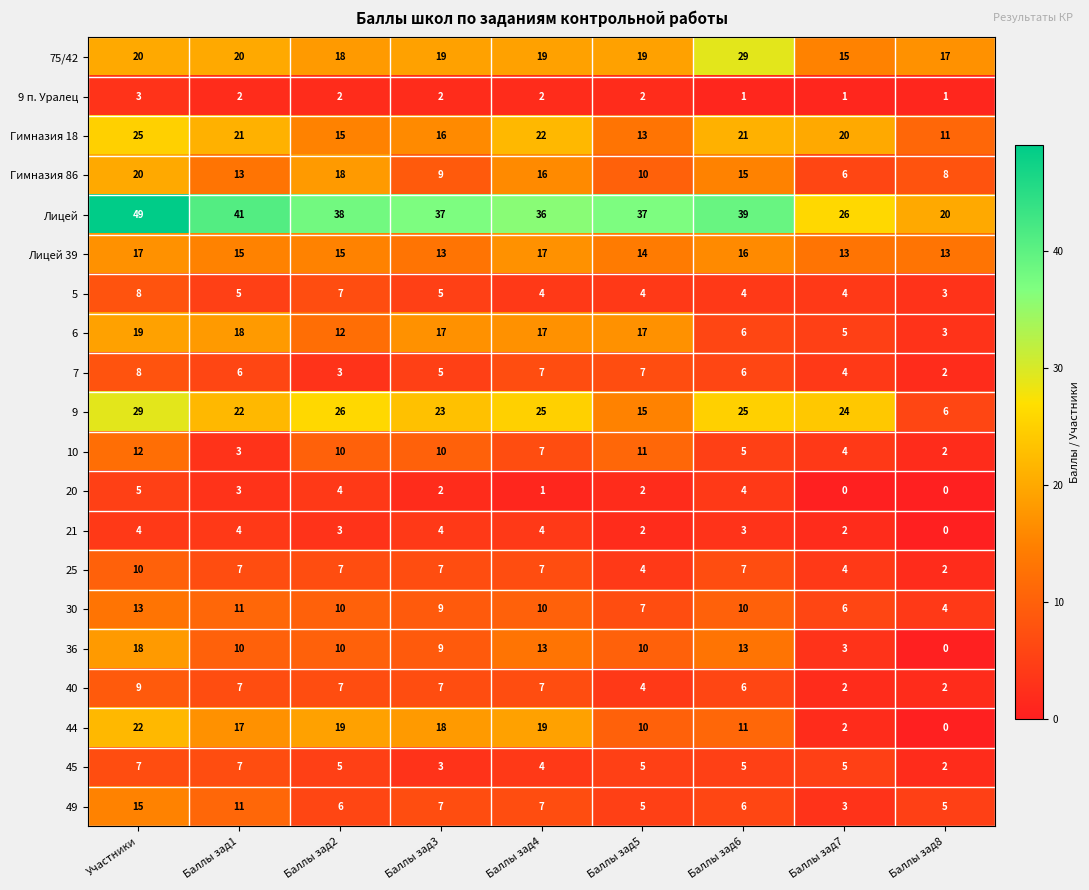

At how many categories does at least one series exceed 23?

8